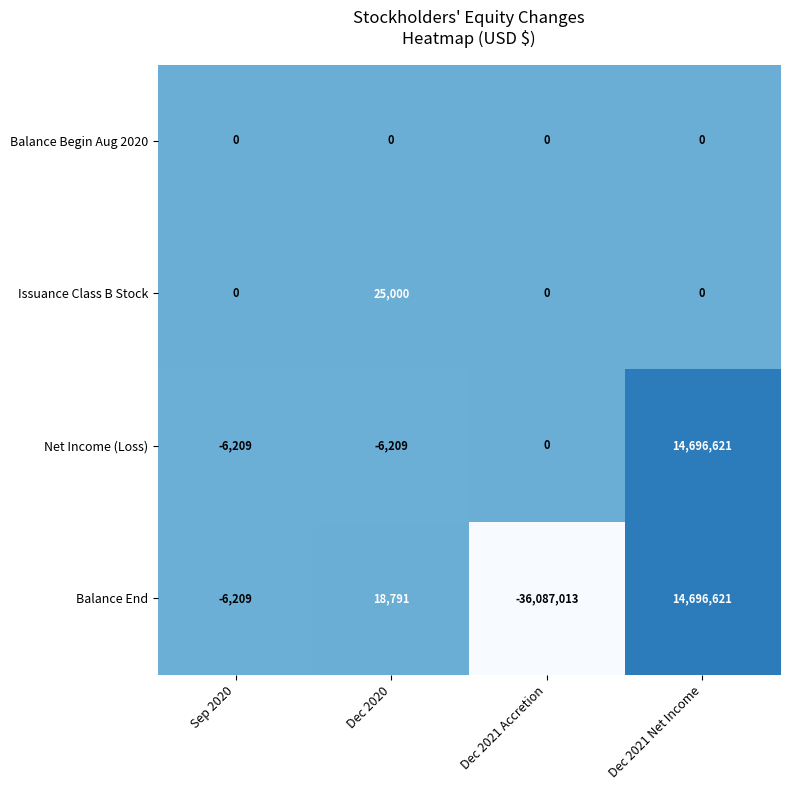

What is the sum of the Balance End values at Dec 2021 Net Income and Dec 2020?

14715412